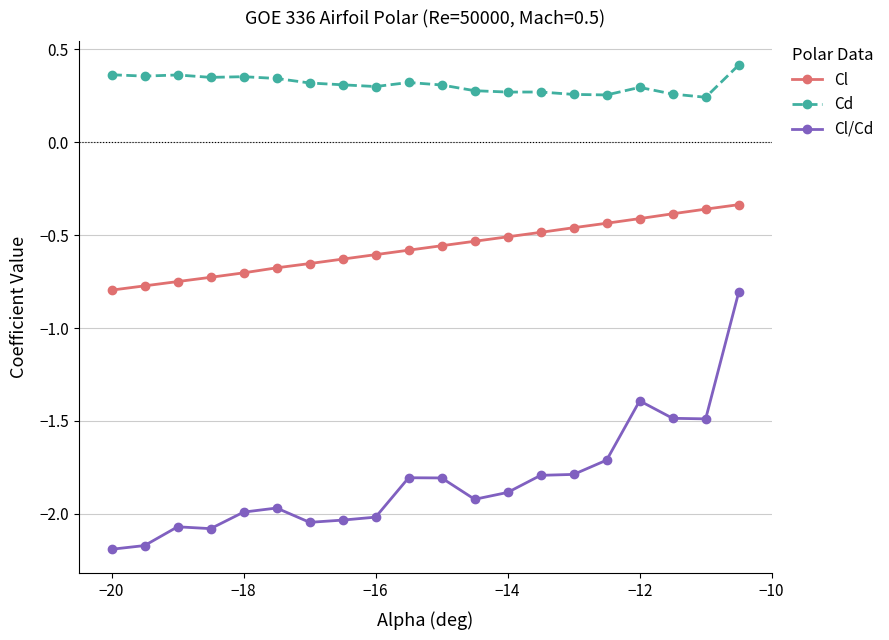

True or false: Cl/Cd has more than 0 points higher than both neighbors.

True